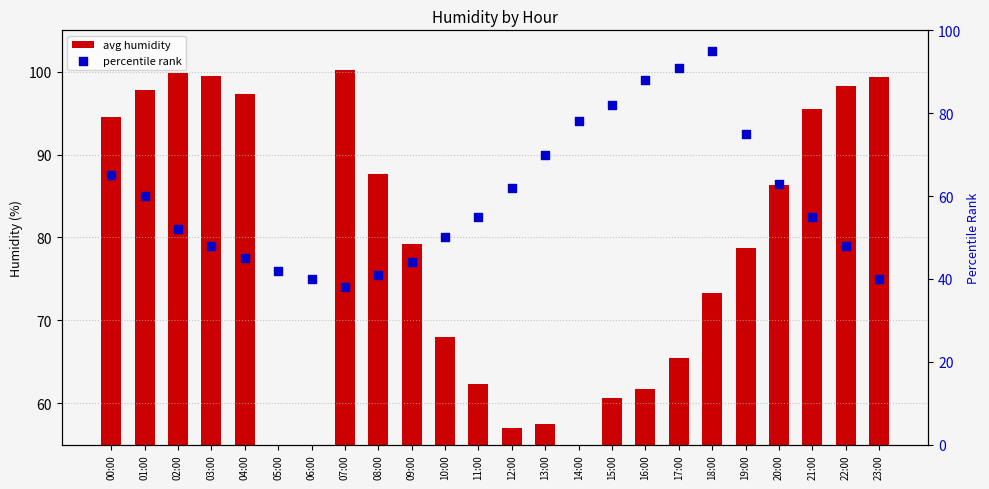

What are all the series names shown in the legend?

avg humidity, percentile rank